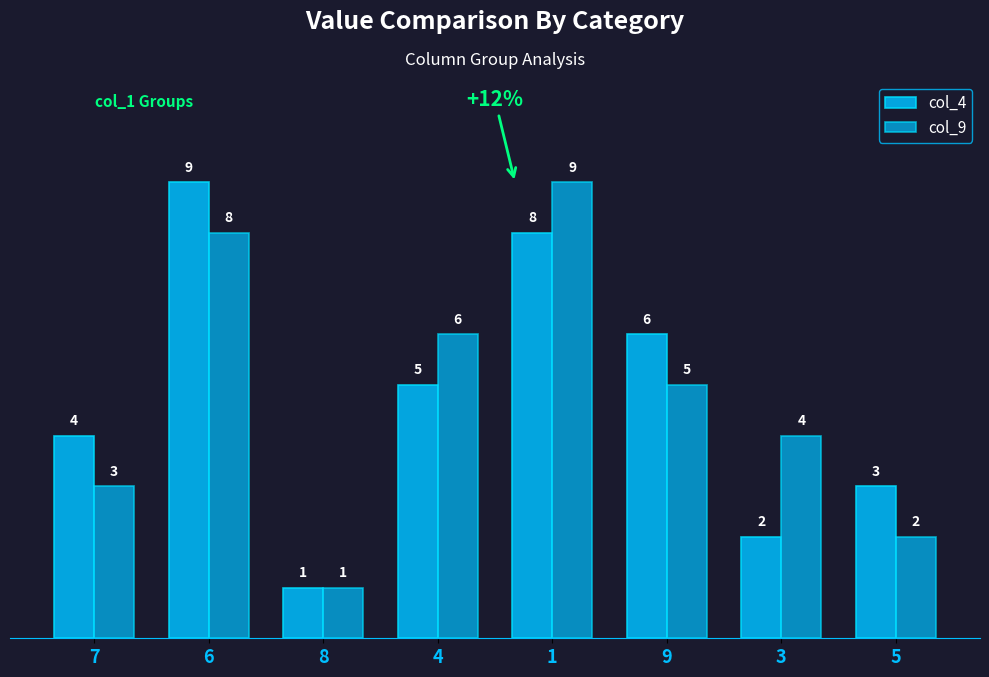

Read the col_9 value at 1.

9